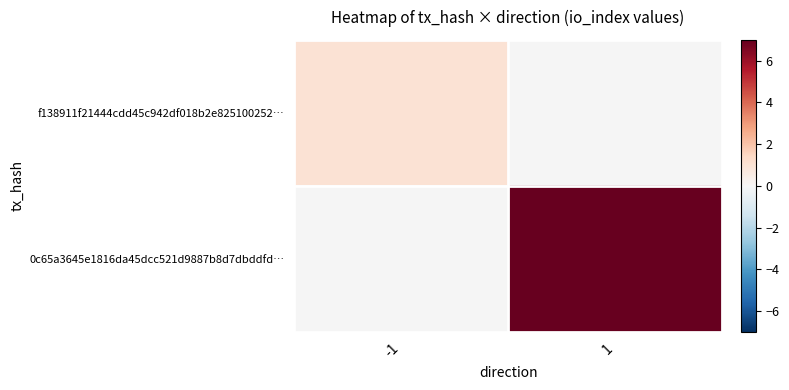

At how many categories does at least one series exceed 6?

1